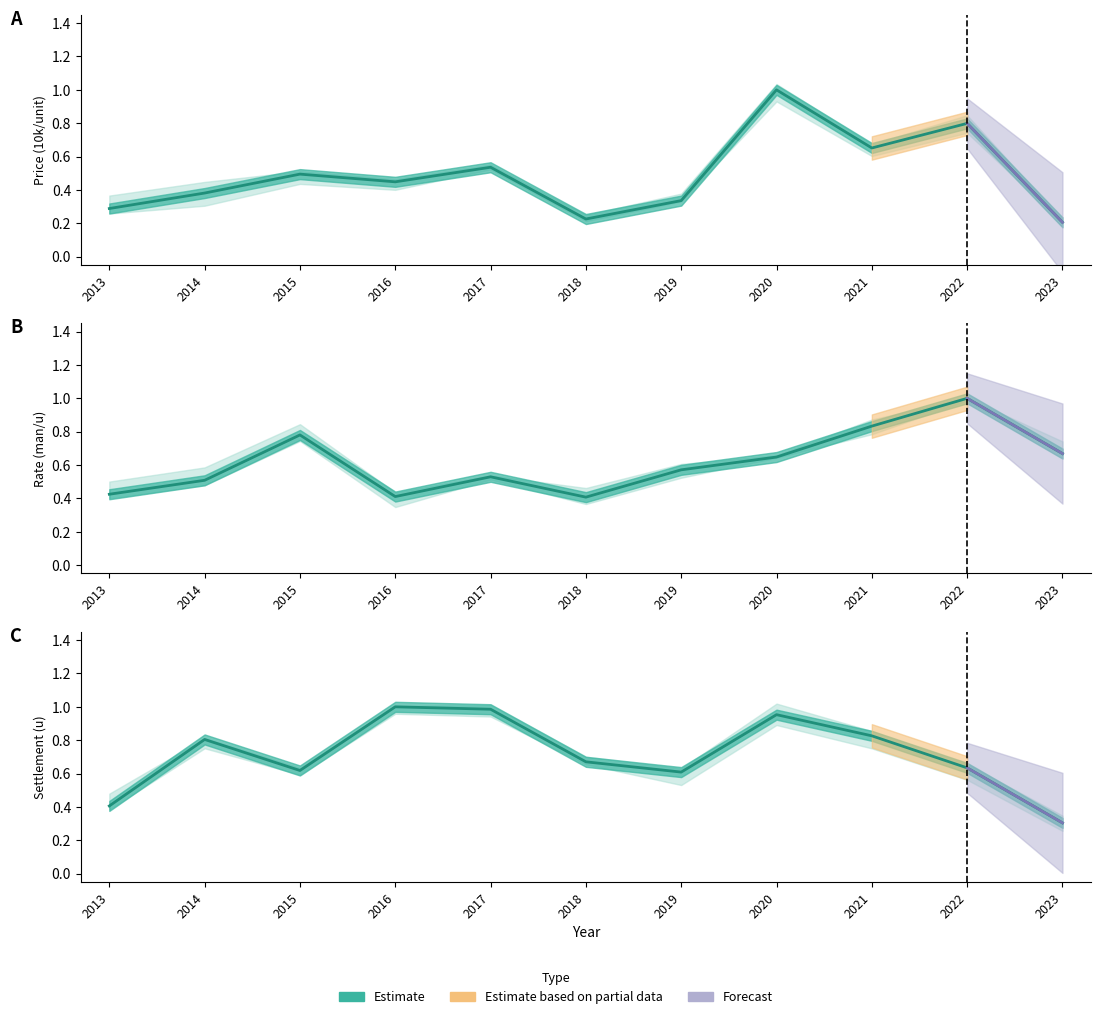

True or false: the data has more than 2 interior local peaks.

True